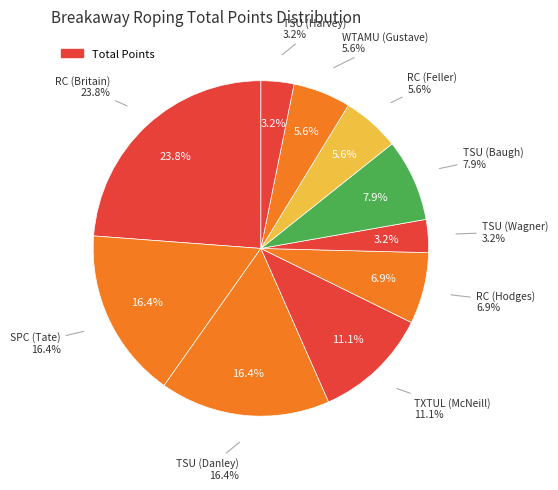

To the nearest percent, what portion does TSU (Wagner, McKenna) represent?

3%